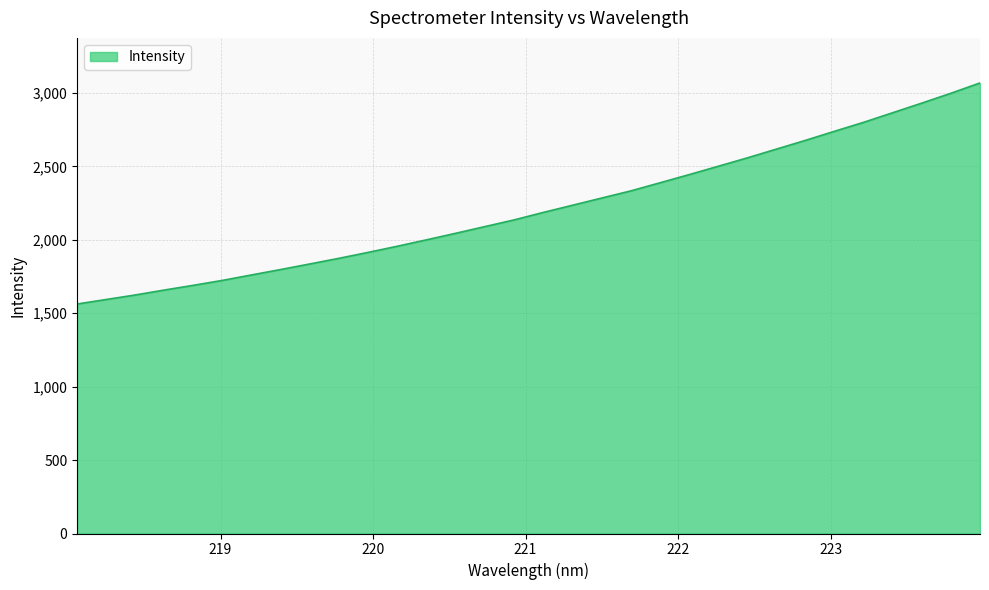

True or false: the data has more than 1 interior local peaks.

False